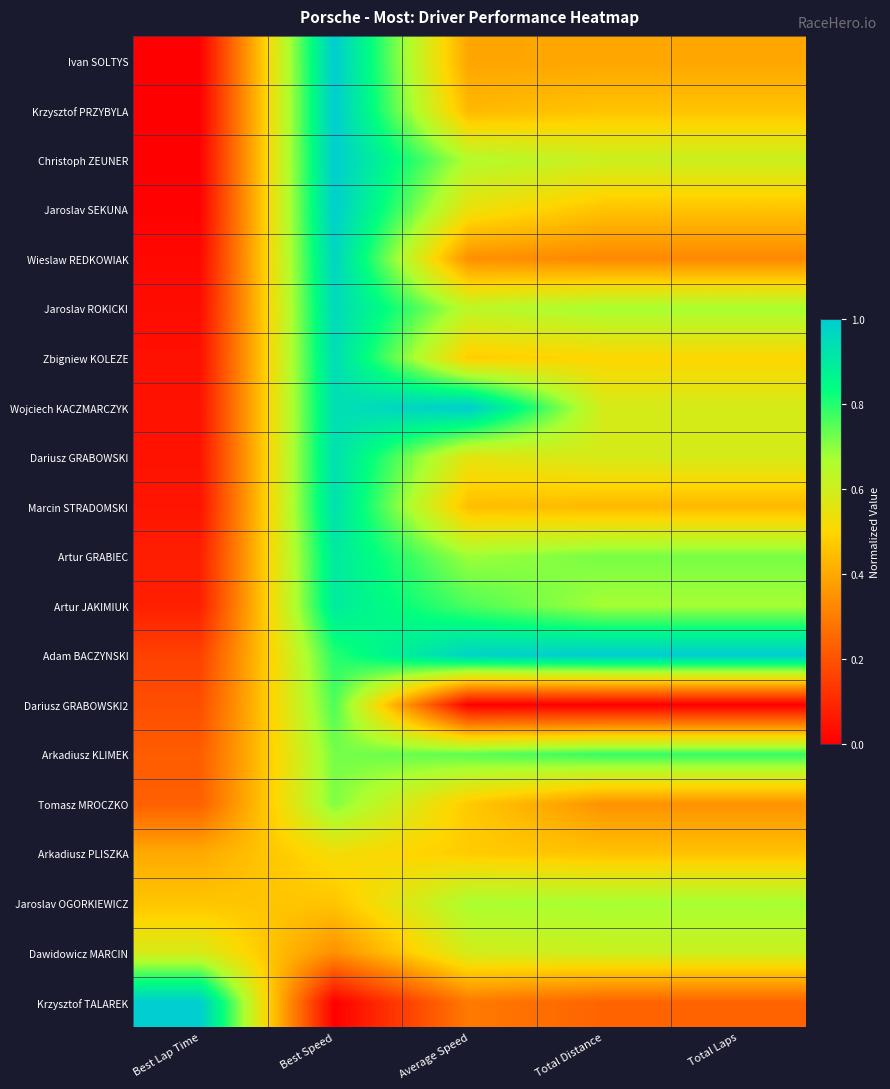

Which label corresponds to the smallest value in the chart?

Best Lap Time